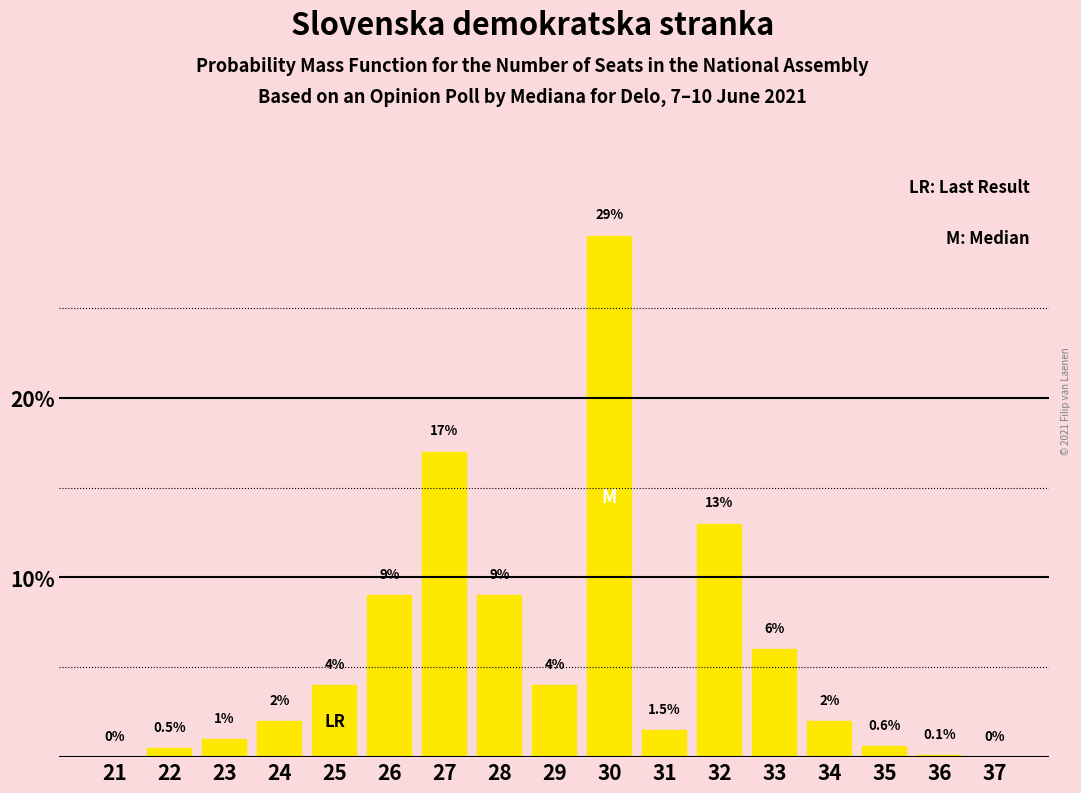

Reading left to right, what are all the values shown in this chart?

21=0.0	22=0.5	23=1.0	24=2.0	25=4.0	26=9.0	27=17.0	28=9.0	29=4.0	30=29.0	31=1.5	32=13.0	33=6.0	34=2.0	35=0.6	36=0.1	37=0.0